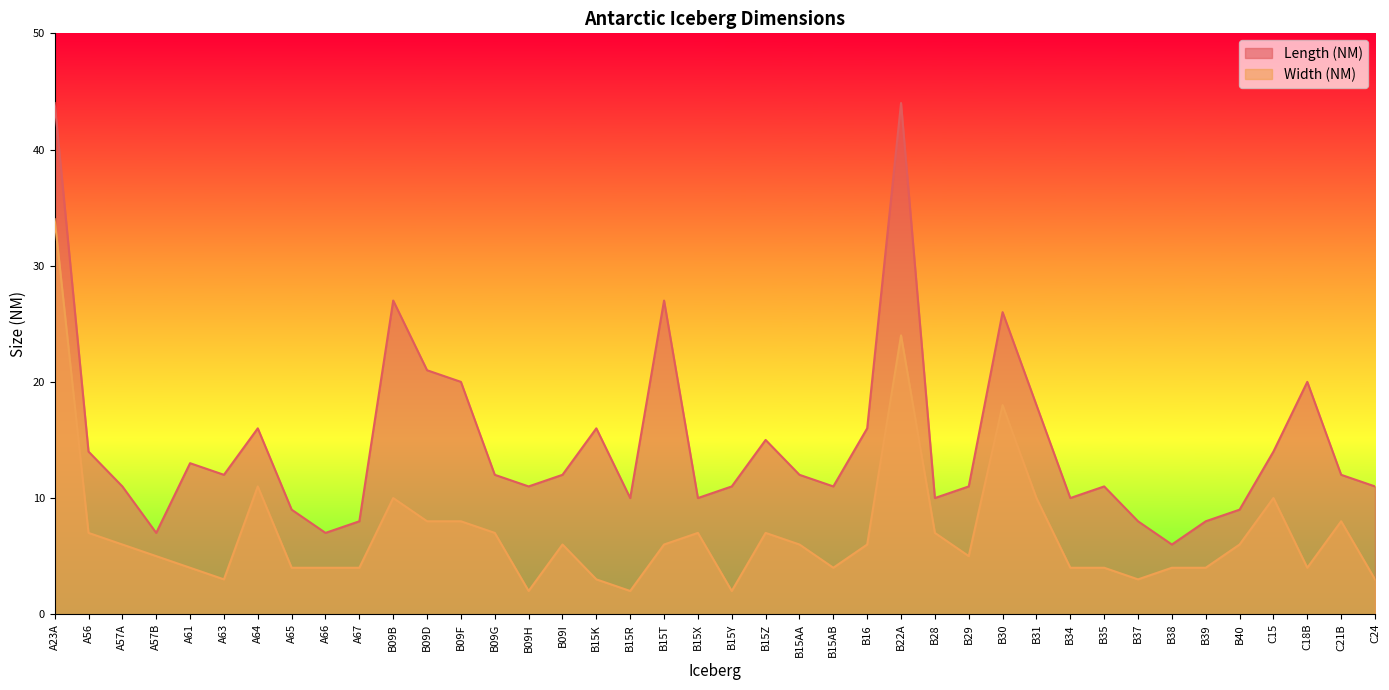

What position from the left is B15R?

18